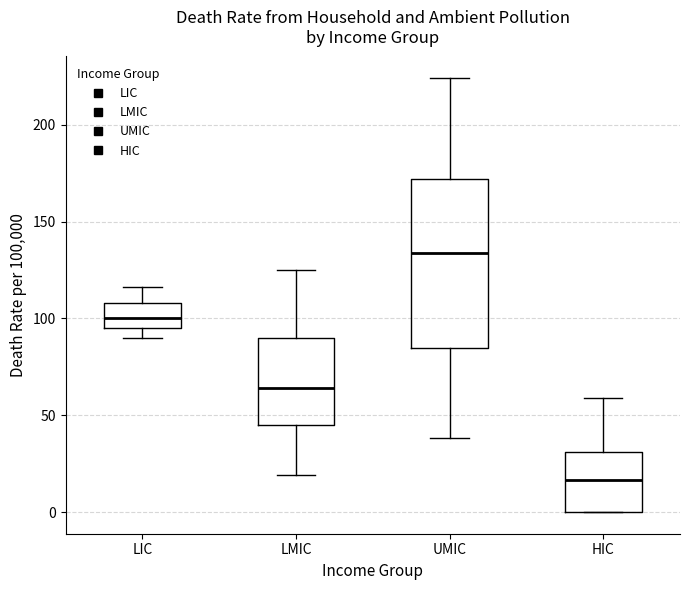

Reading left to right, transcribe this box plot: for each box, give where its median line is, the range the box spans, and where its two whiskers end, as read against the y-axis. The values are not printed on the chart, so give them approximately, as read against the axis.

LIC: median 100, box 95 to 110, whiskers 90 to 115
LMIC: median 65, box 45 to 90, whiskers 20 to 125
UMIC: median 135, box 85 to 170, whiskers 40 to 225
HIC: median 15, box 0 to 30, whiskers 0 to 60